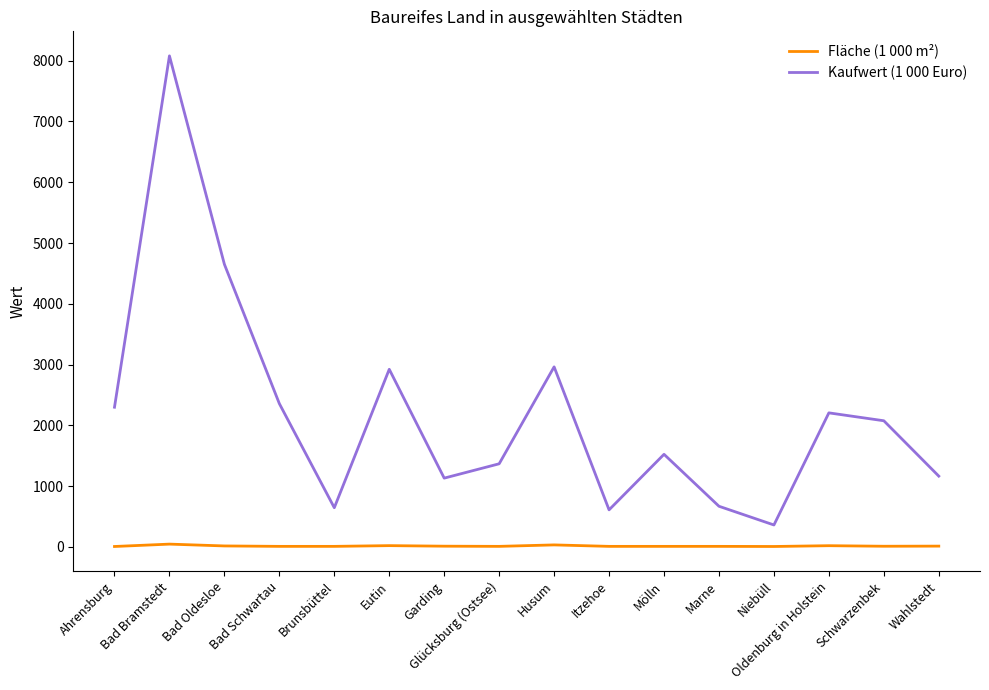

Is this an area chart (filled region under the line)?

No